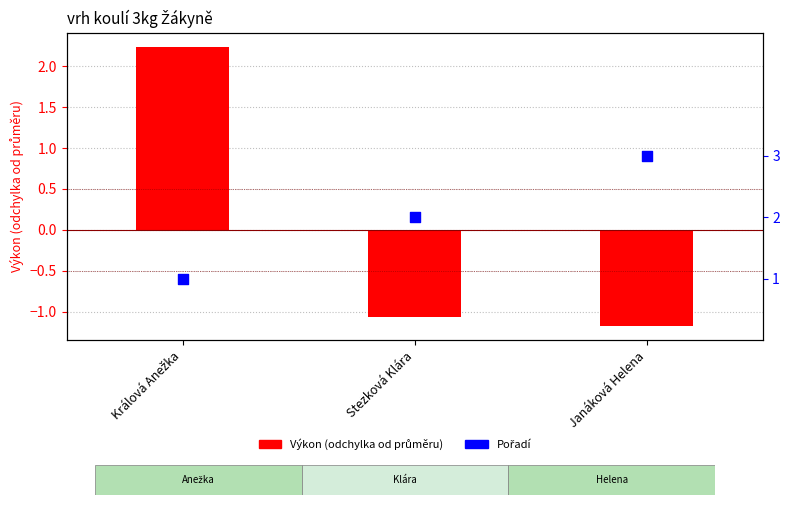

What are all the series names shown in the legend?

Výkon (odchylka od průměru), Pořadí